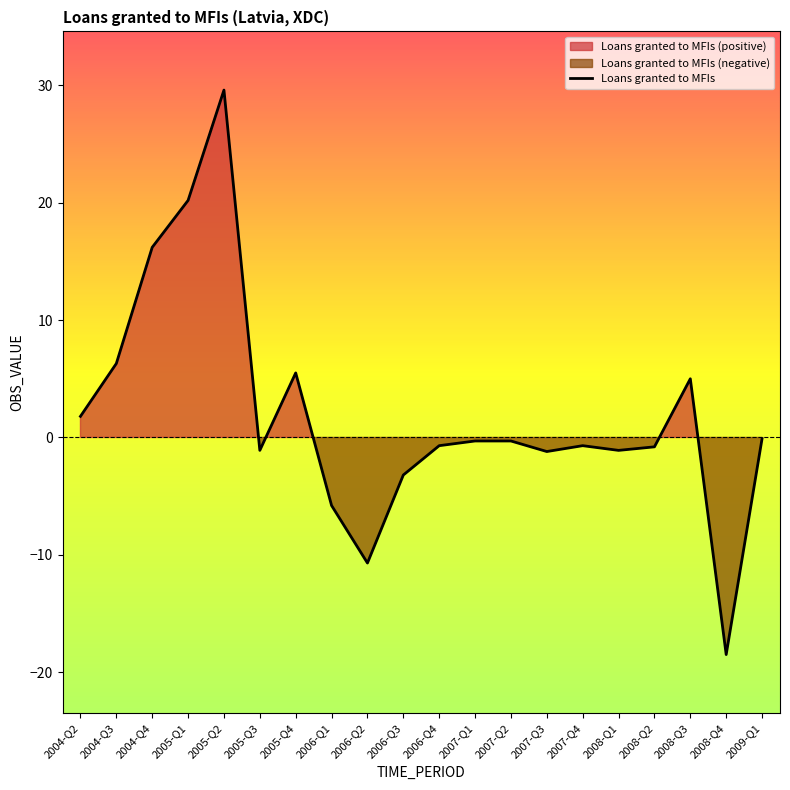

What is the value of the 12th point from the left?

-0.3